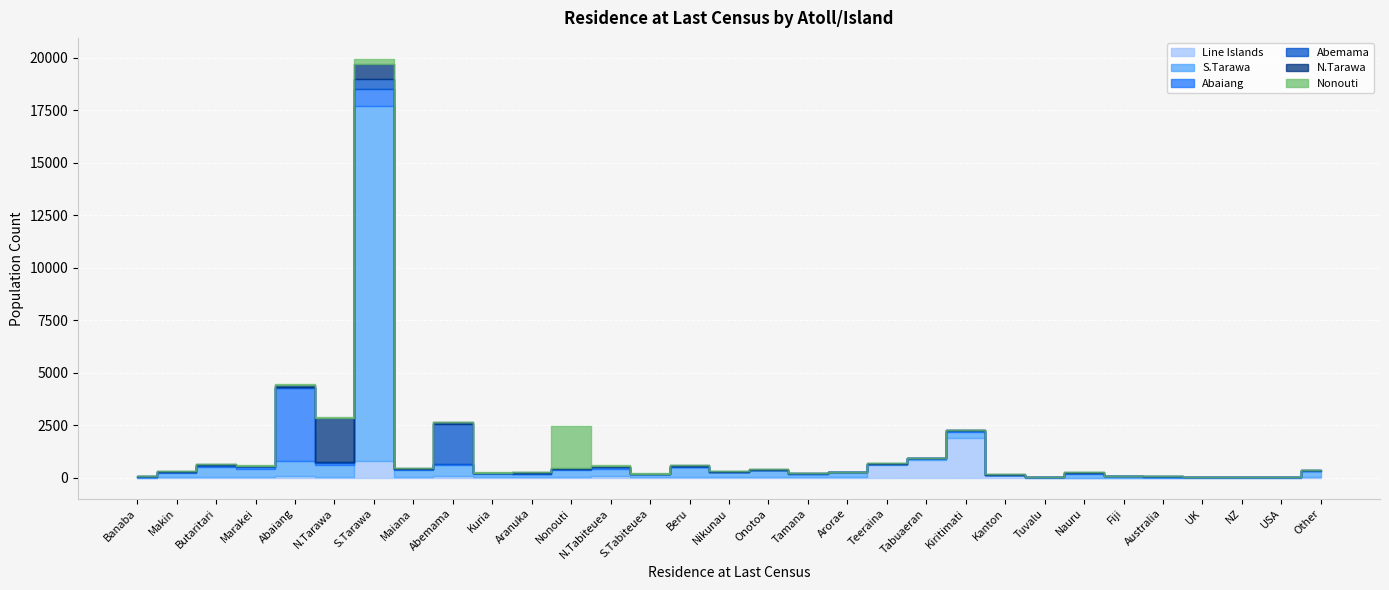

List the series in order of their peak value, lowest first.

Line Islands, Abemama, Nonouti, N.Tarawa, Abaiang, S.Tarawa